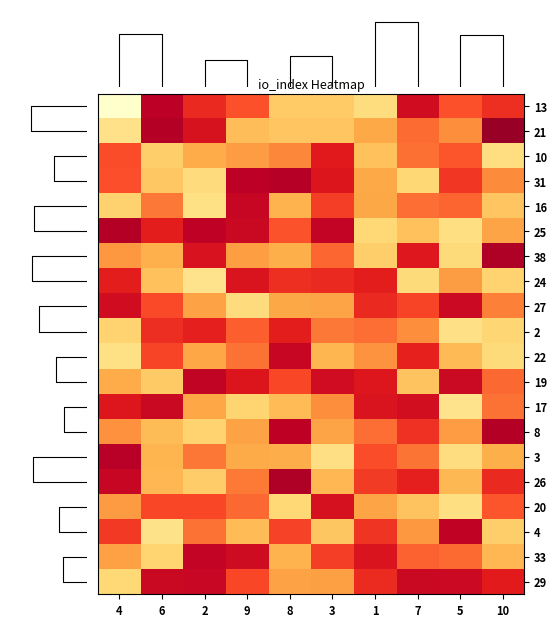

The value of 3 at 2 is 7.1. True or false?

False